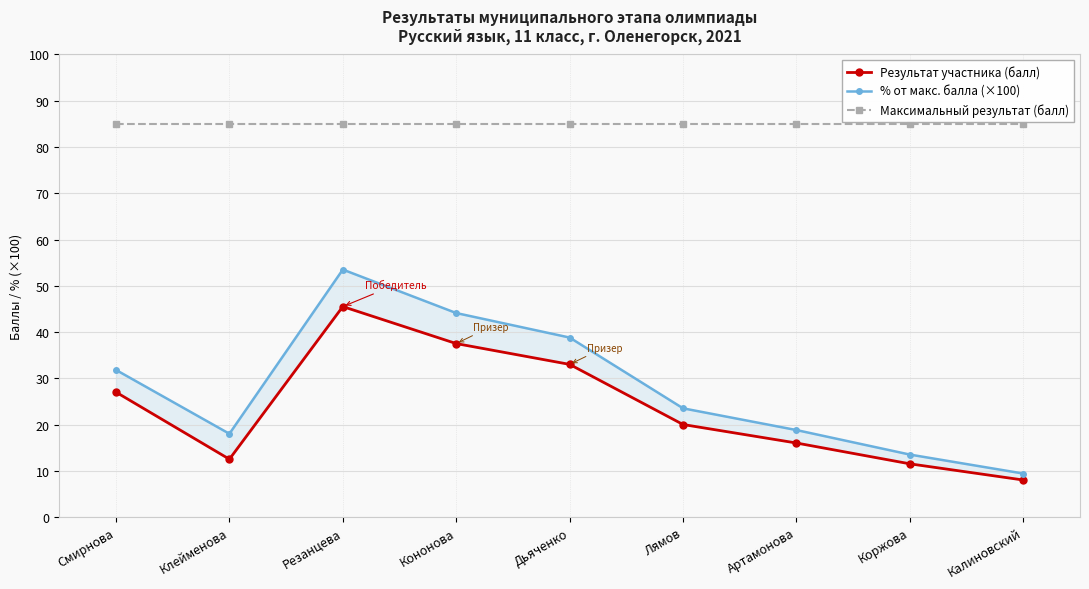

At which category is the sum across all series the highest?

Резанцева